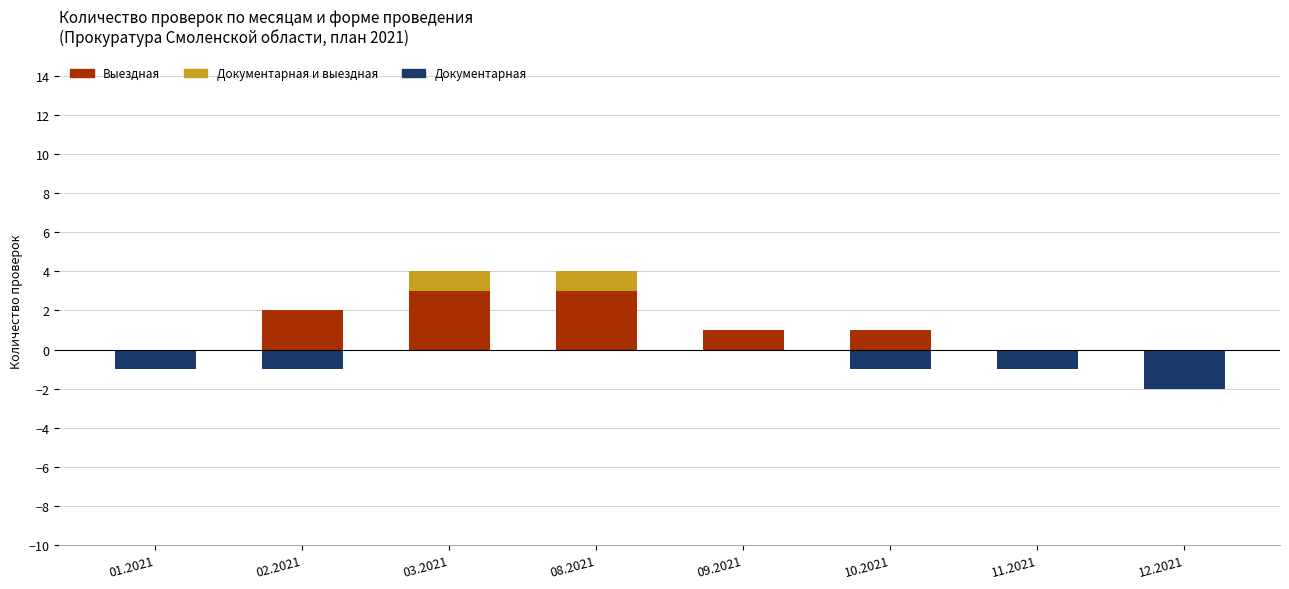

Between 10.2021 and 11.2021, which series saw the biggest shift?

Выездная